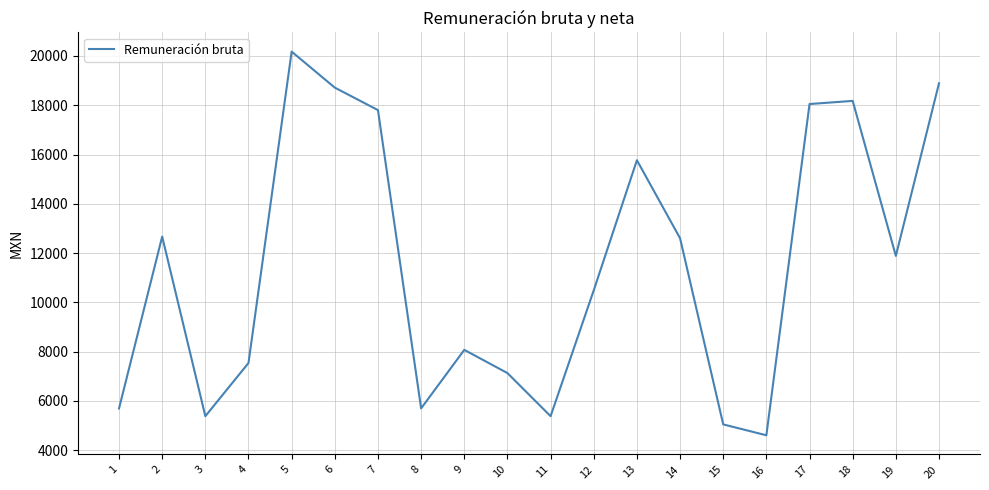

Is it true that the value at 19 is 16548.8?

False